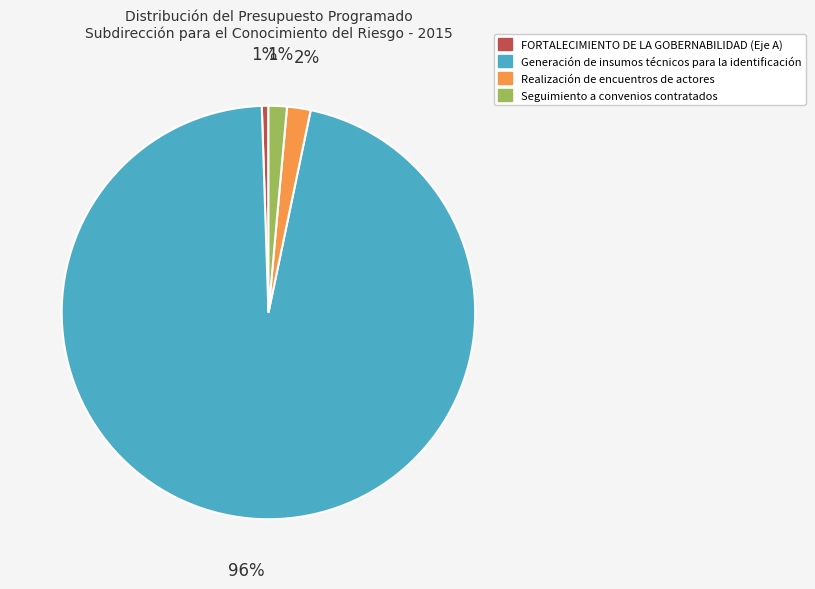

Is it true that Realización de encuentros de actores is 2% of the pie?

True